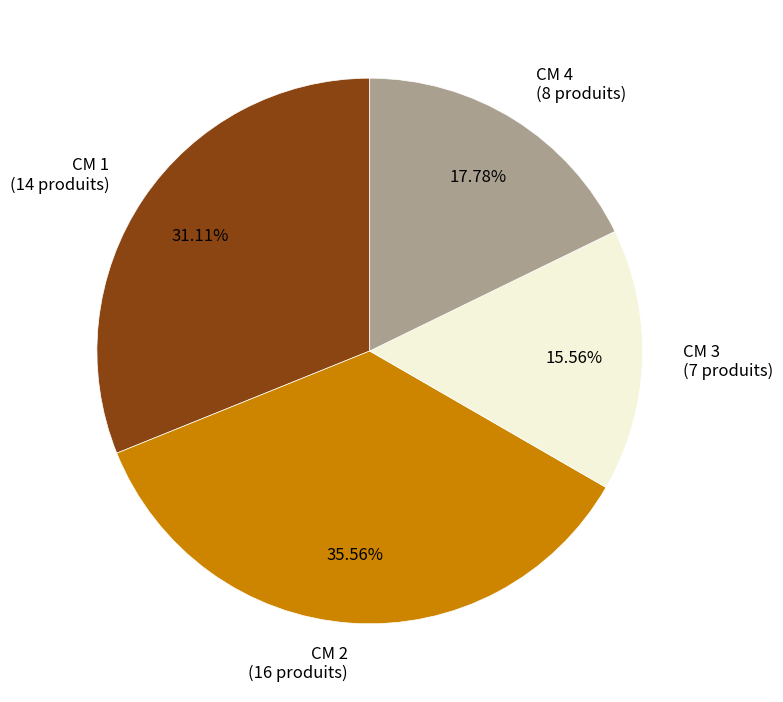

To the nearest percent, what percentage of the pie is CM 4?

18%